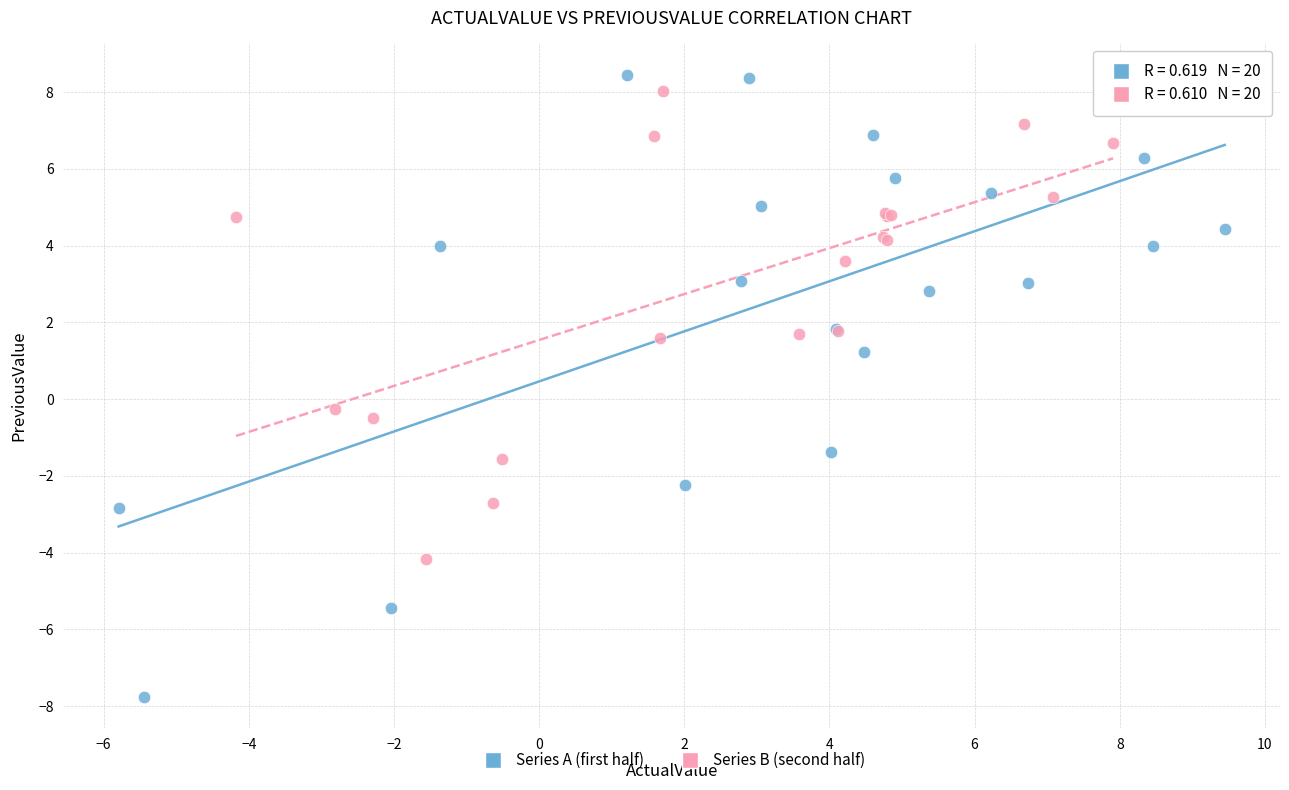

Which series contains the lowest Y value?

Series A (first half)